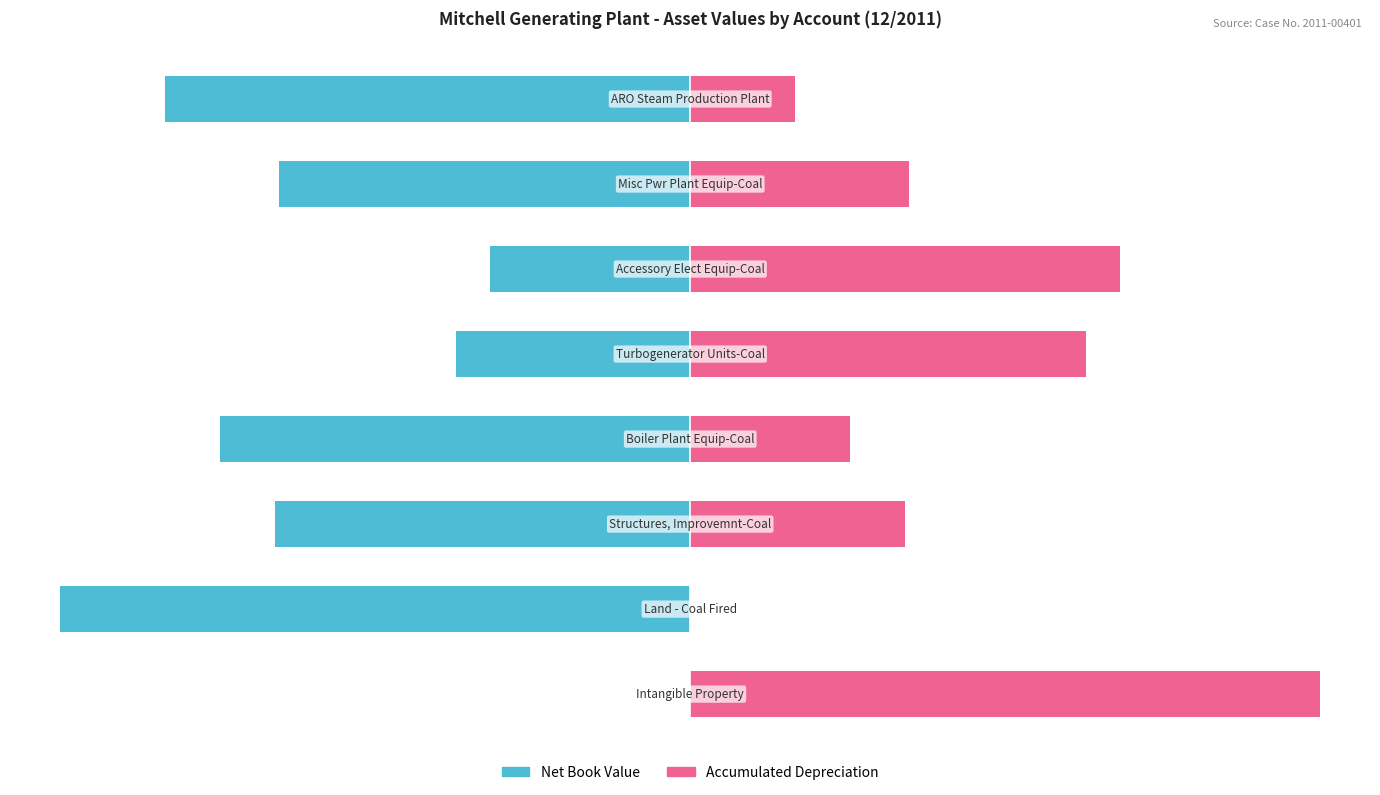

Reading left to right, list all the values displayed in this chart.

Net Book Value: 0.0	-100.0	-65.9	-74.6	-37.1	-31.8	-65.3	-83.3
Accumulated Depreciation: 100.0	0.0	34.1	25.4	62.9	68.2	34.7	16.7